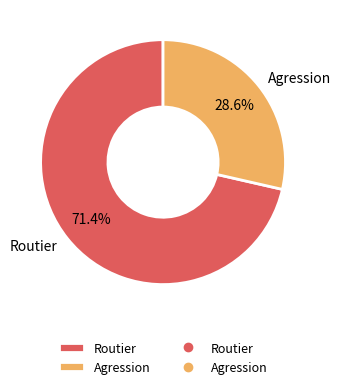

Is it true that Agression is 29% of the pie?

True